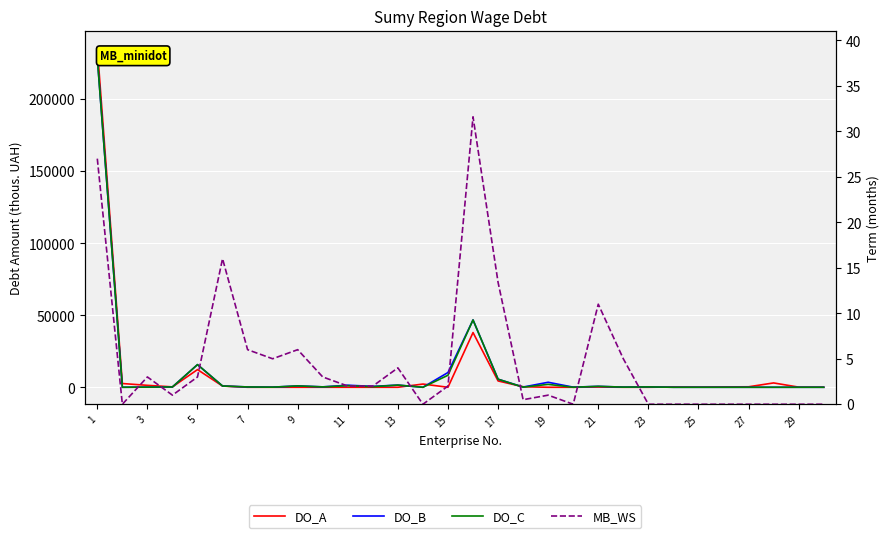

Which category has the highest value in the DO_B series?

1